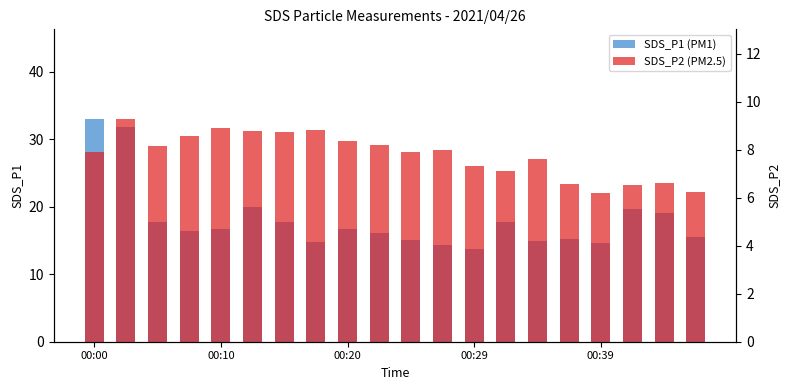

How many bars are there in total?

40